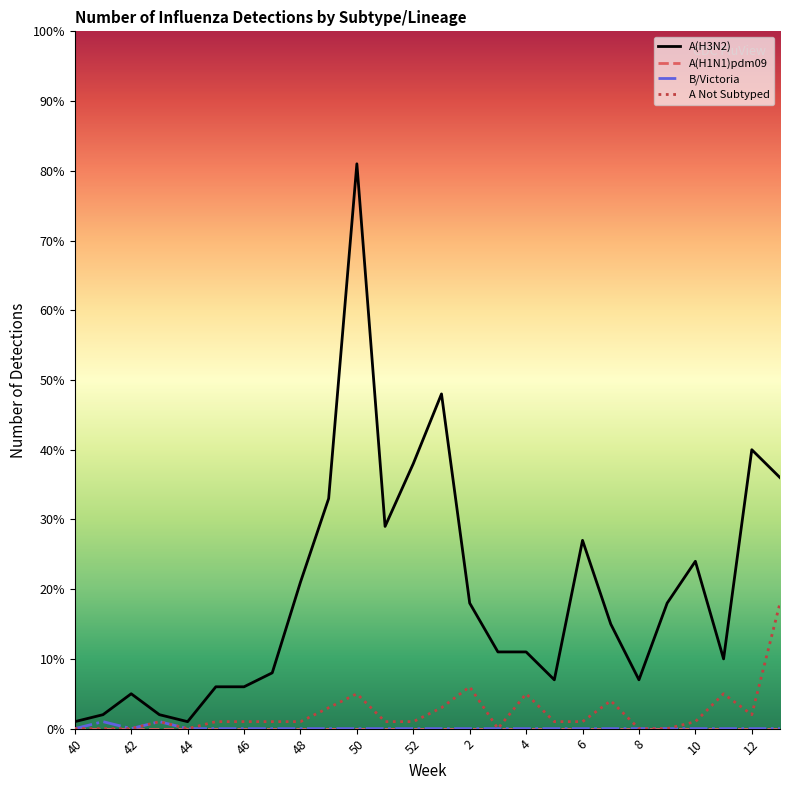

Which series has the largest range (max minus min)?

A(H3N2)